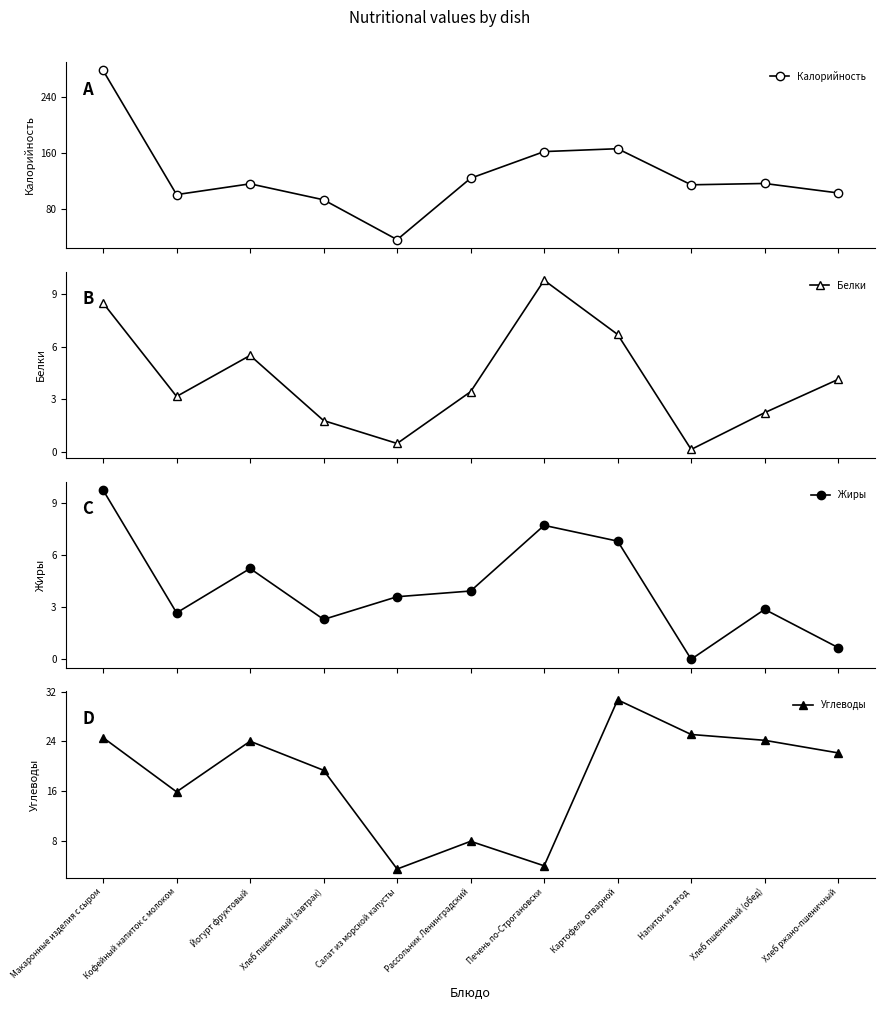

How many intersections are there between Жиры and Углеводы?

4